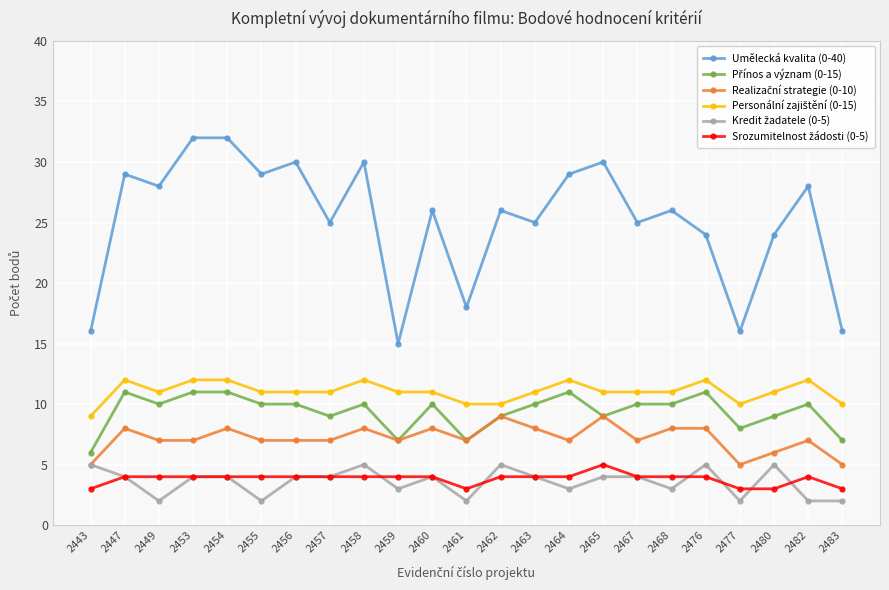

What is the sum of the Umělecká kvalita (0-40) values at 2476 and 2464?

53